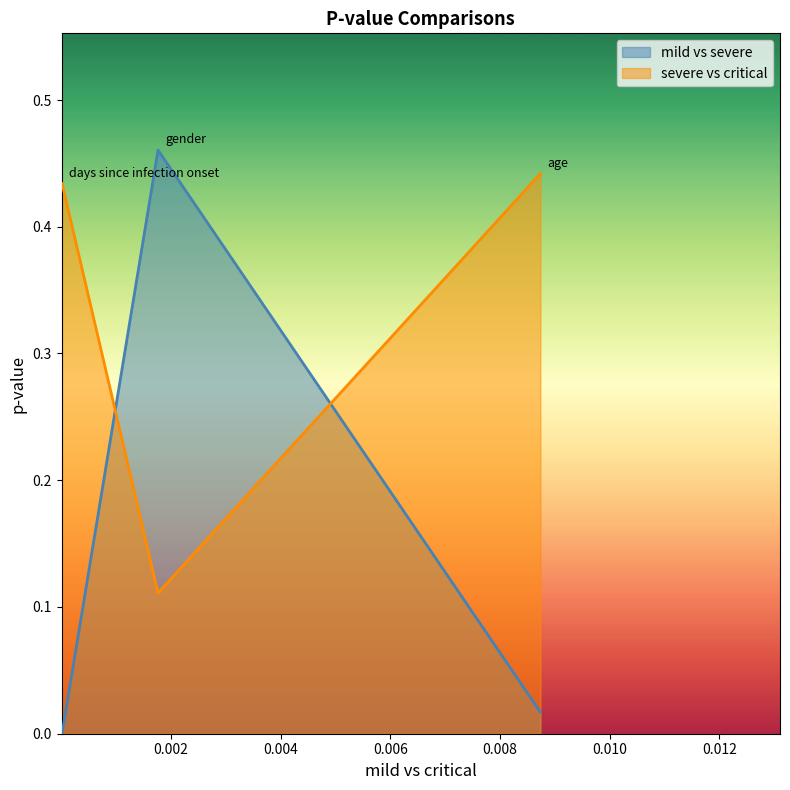

What is the difference between the maximum and minimum values in the severe vs critical series?

0.5